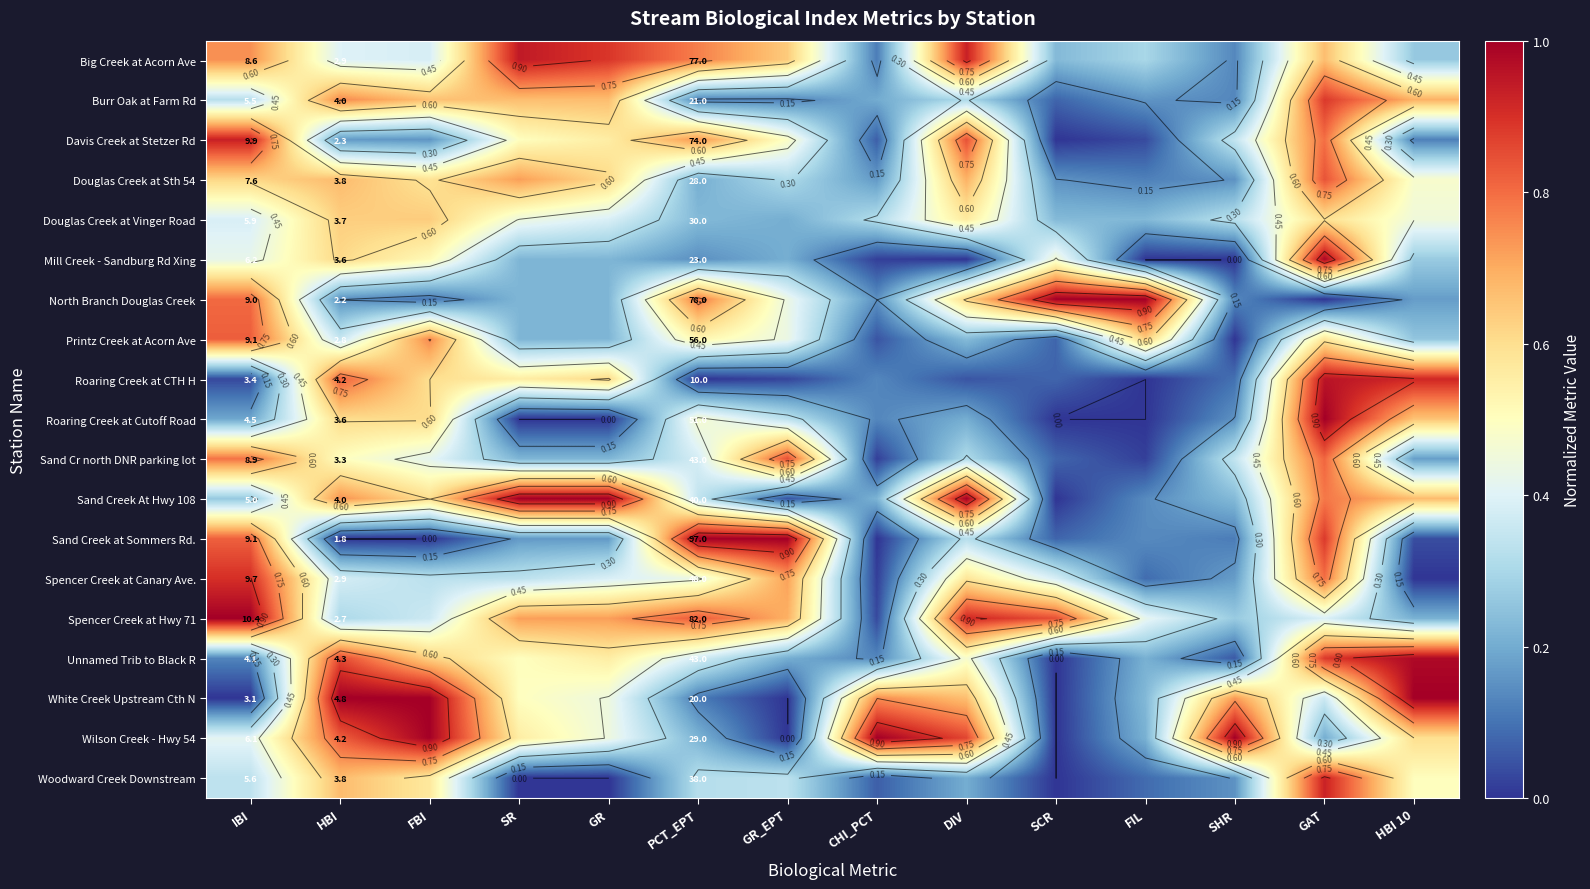

How many data points does each series have?

14